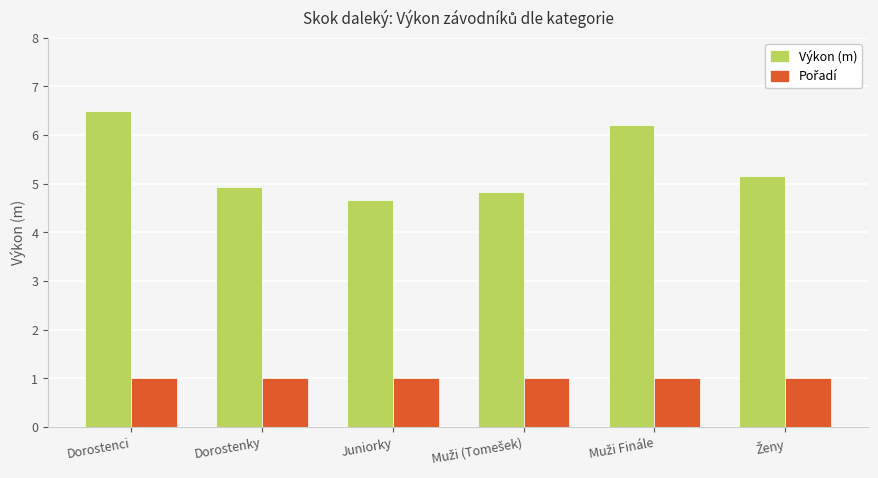

Count the Výkon (m) values in the range 4 to 6.

4